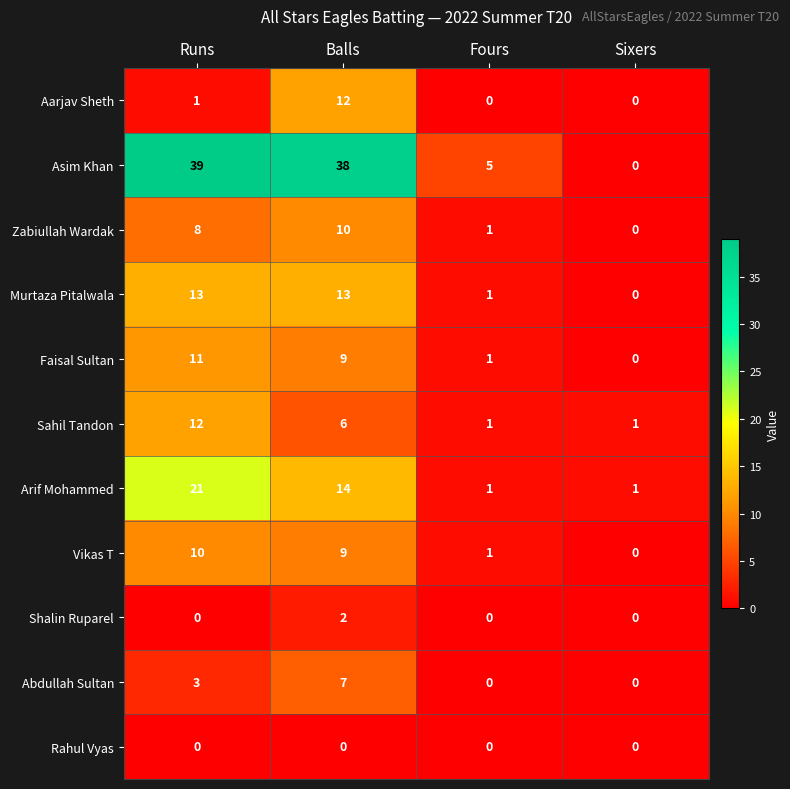

Is the value of Murtaza Pitalwala at Runs greater than the value of Faisal Sultan at Fours?

Yes